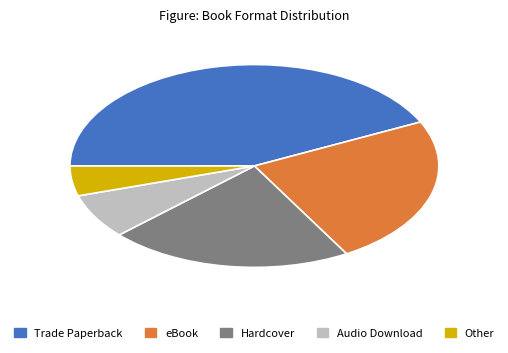

Combined, do Hardcover and eBook account for over 50%?

No